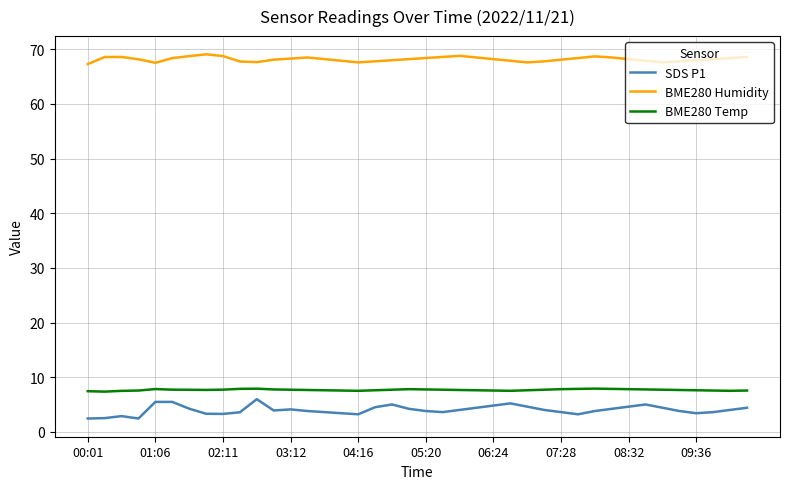

Which series has the widest spread of values?

SDS P1